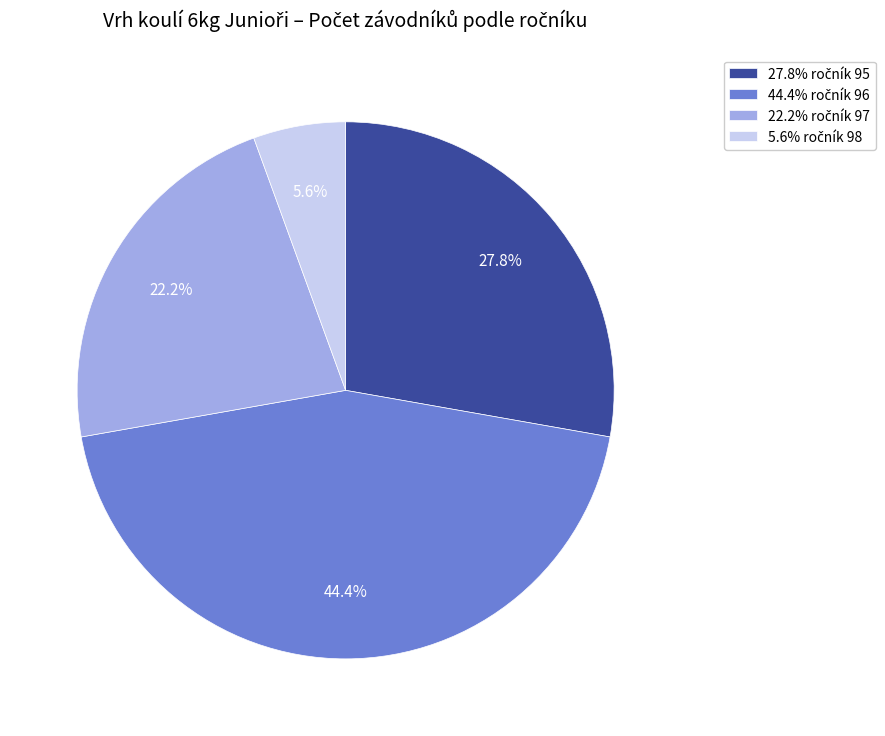

How many segments does this pie chart have?

4